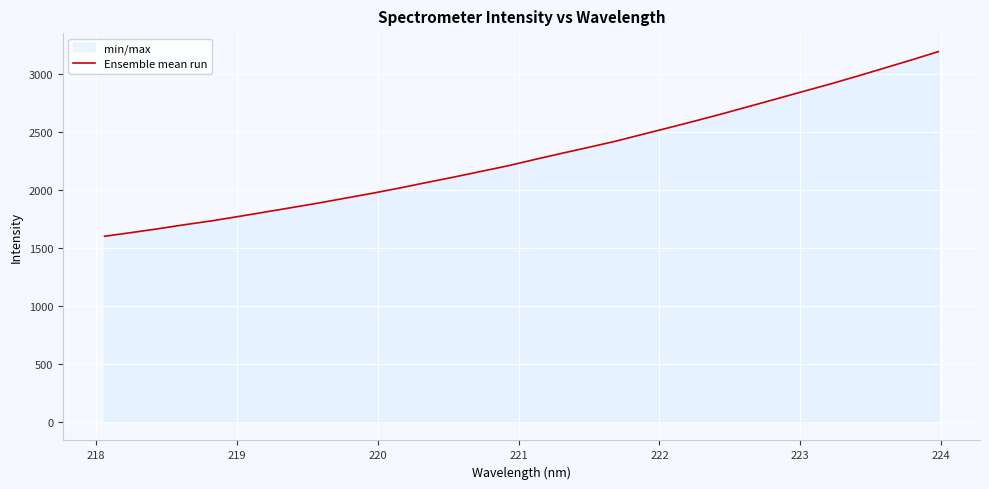

How many values are below 2266?

16